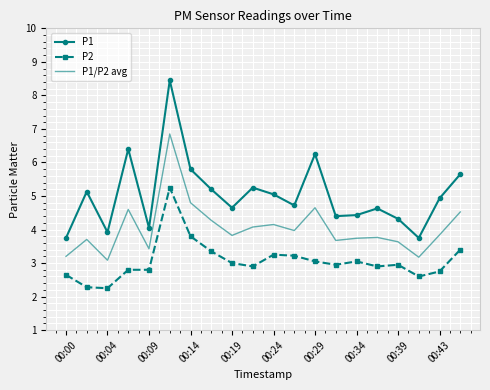

Which series has the largest total across all categories?

P1